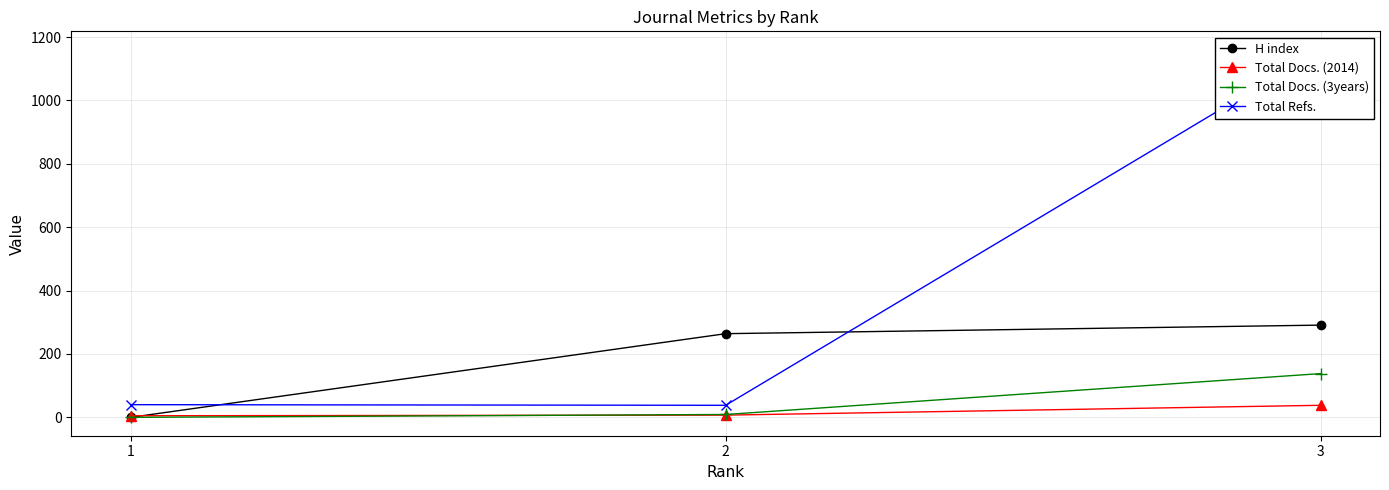

The value of Total Docs. (2014) at 3 is 66. True or false?

False